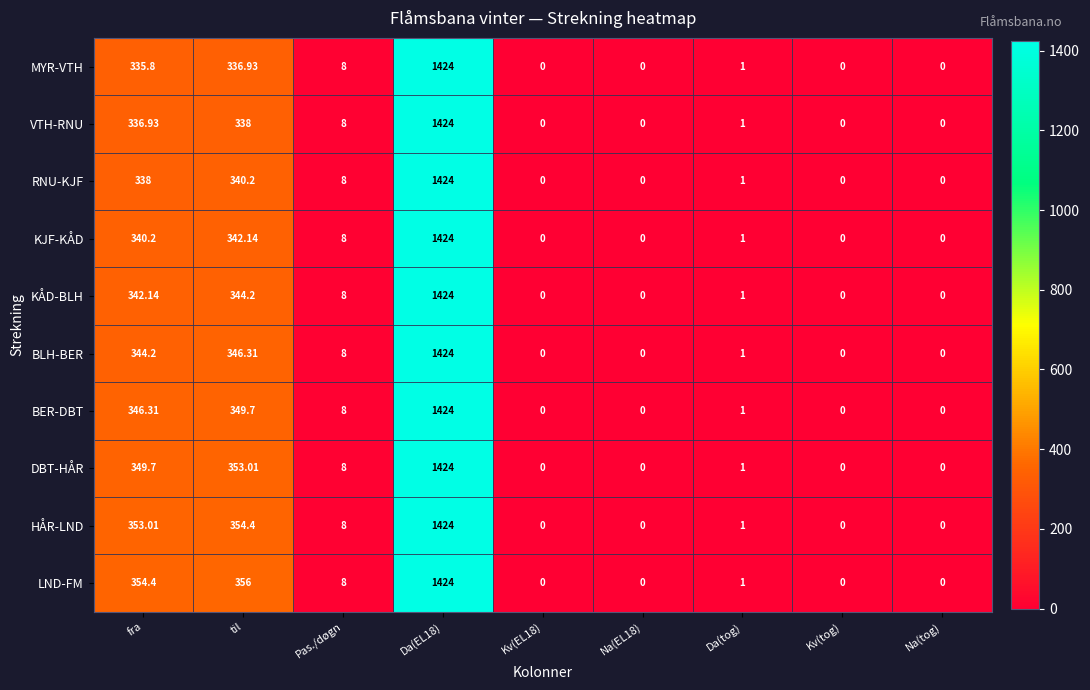

Where does the BLH-BER series first go above 1?

fra